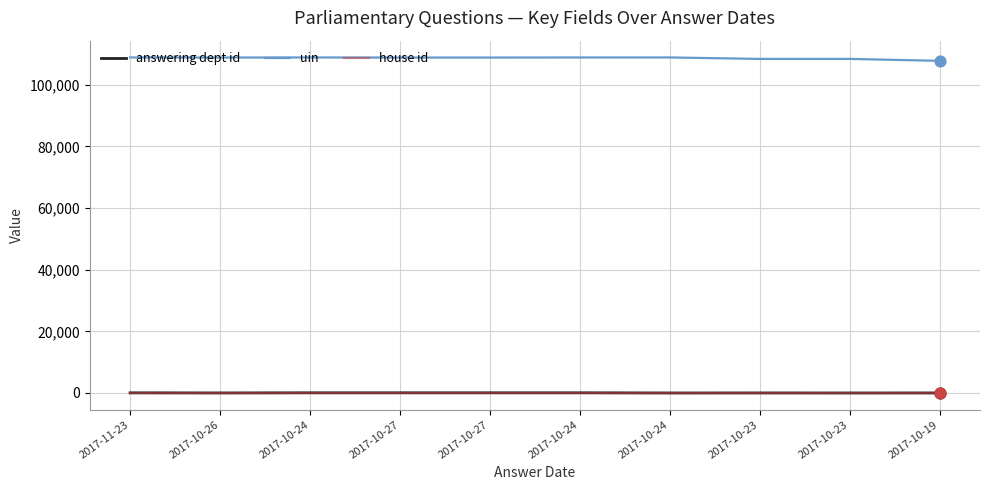

What are all the series names shown in the legend?

answering dept id, uin, house id